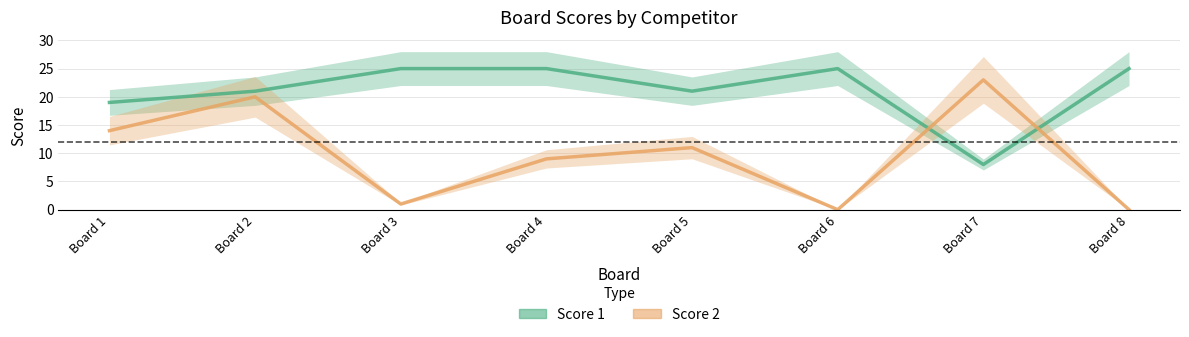

Reading left to right, list all the values displayed in this chart.

Score 1: Board 1=19	Board 2=21	Board 3=25	Board 4=25	Board 5=21	Board 6=25	Board 7=8	Board 8=25
Score 2: Board 1=14	Board 2=20	Board 3=1	Board 4=9	Board 5=11	Board 6=0	Board 7=23	Board 8=0